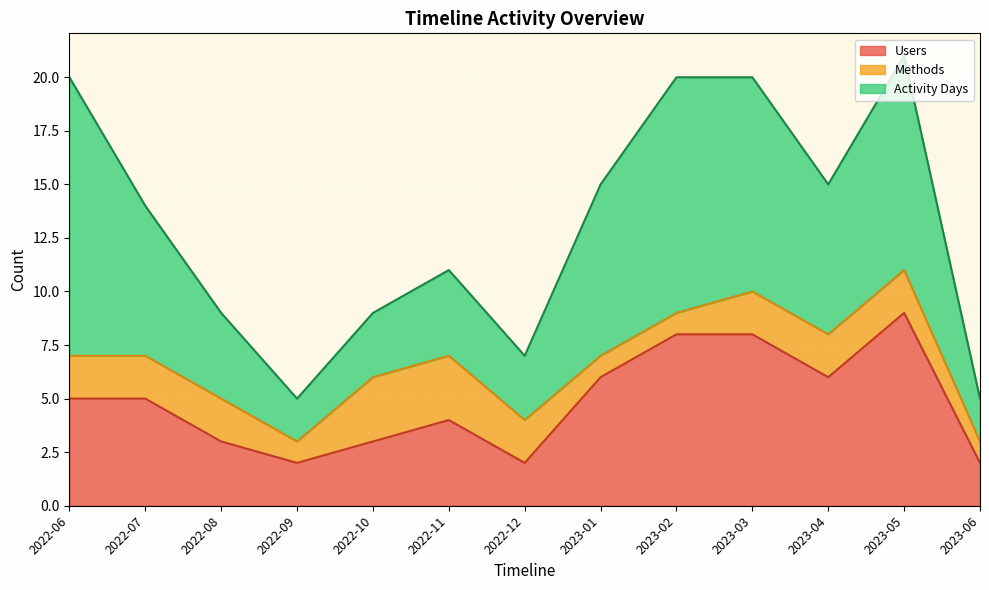

At which label does Users reach its minimum?

2022-09